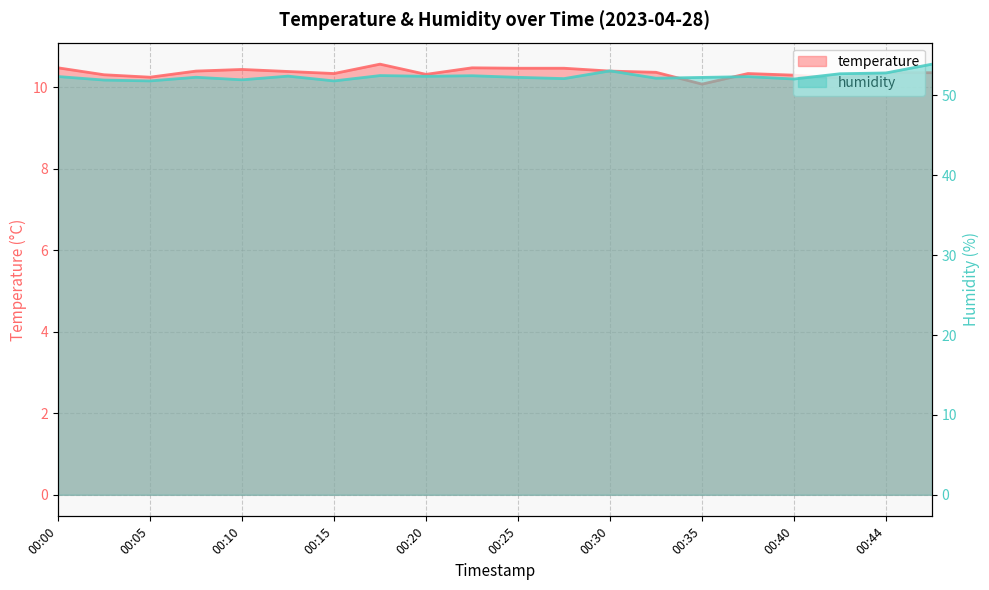

Rank the categories by temperature value from lowest to highest.

00:35, 00:42, 00:05, 00:40, 00:03, 00:20, 00:15, 00:37, 00:44, 00:47, 00:32, 00:13, 00:08, 00:30, 00:10, 00:25, 00:27, 00:00, 00:22, 00:17